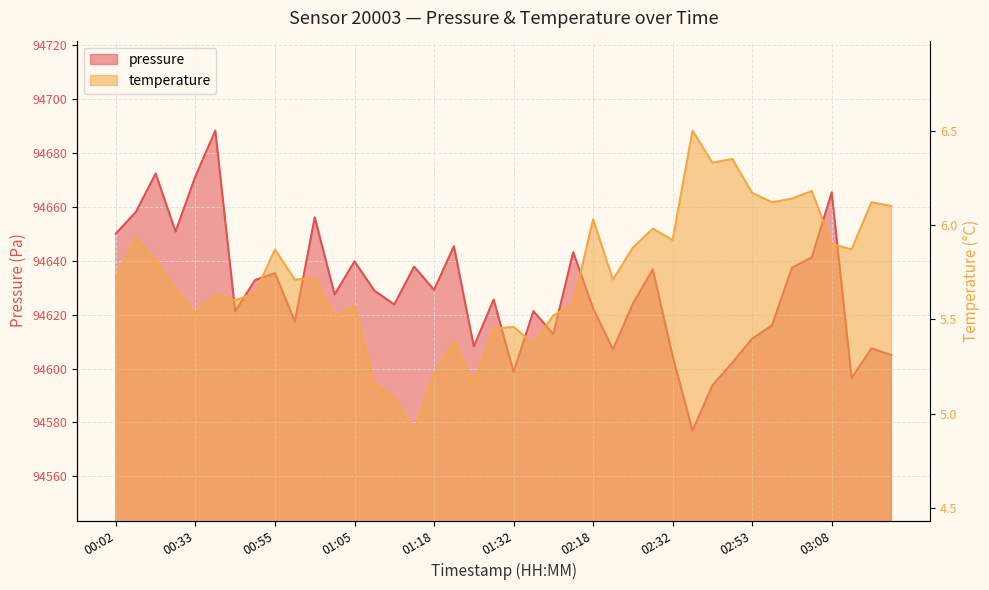

True or false: temperature and pressure intersect in this chart.

False